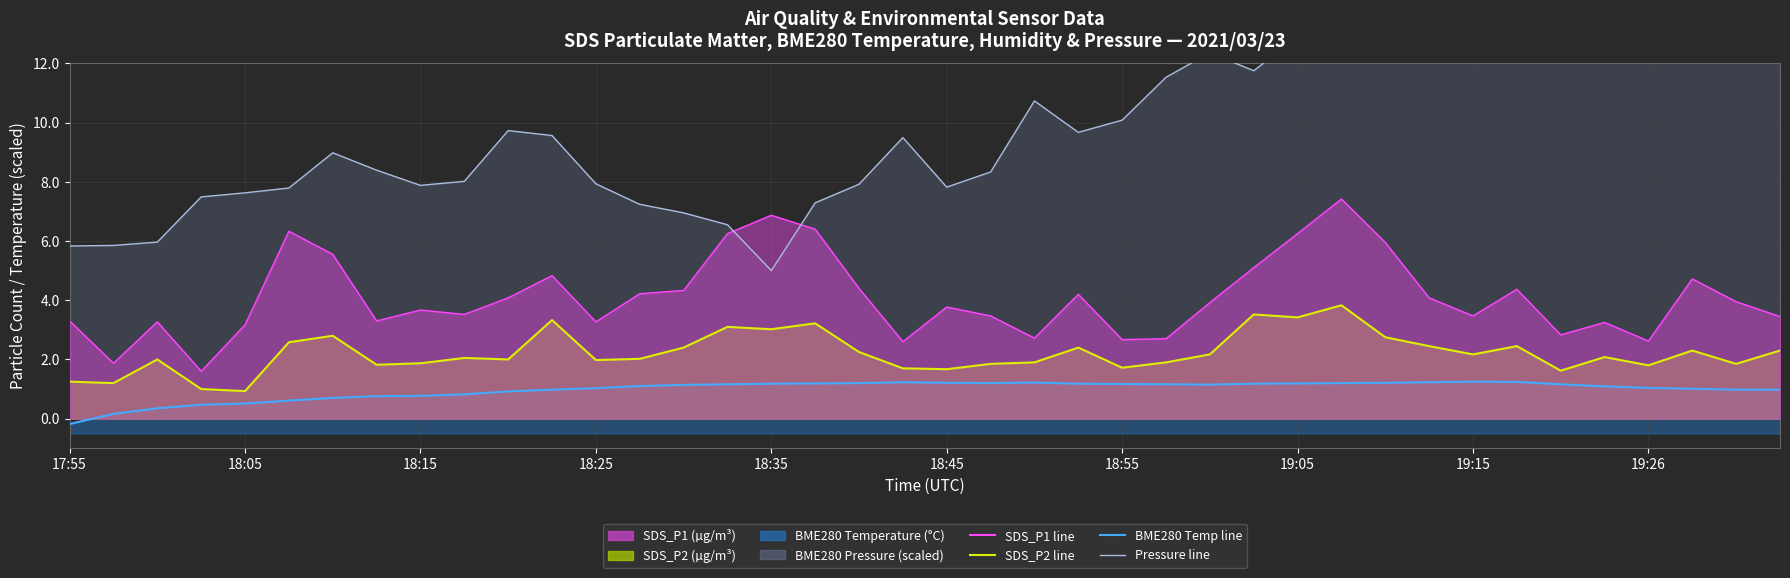

The BME280_temperature line series shows 2.1 at 18:55. True or false?

False